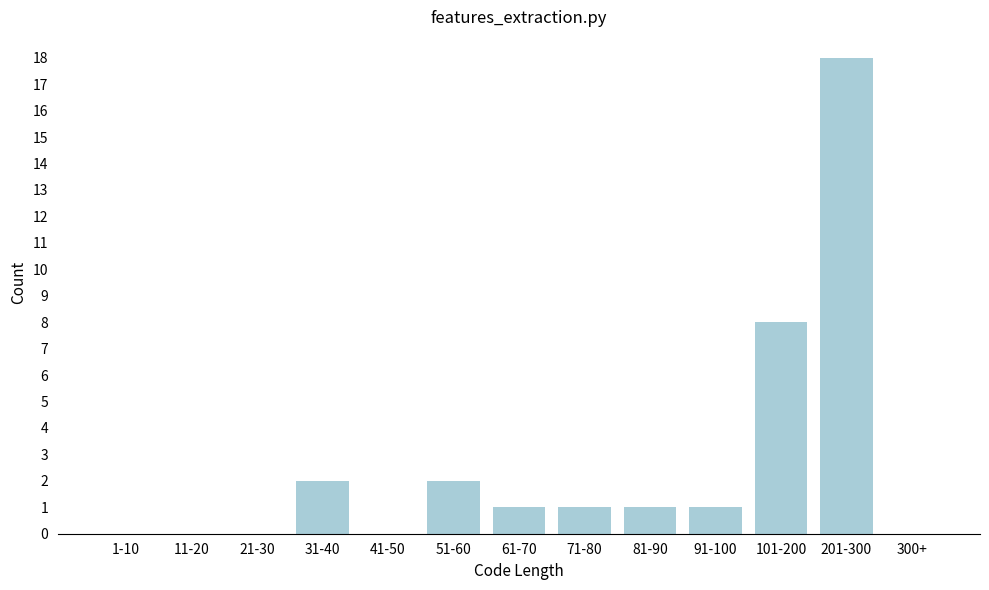

Reading left to right, list all the values displayed in this chart.

1-10=0	11-20=0	21-30=0	31-40=2	41-50=0	51-60=2	61-70=1	71-80=1	81-90=1	91-100=1	101-200=8	201-300=18	300+=0